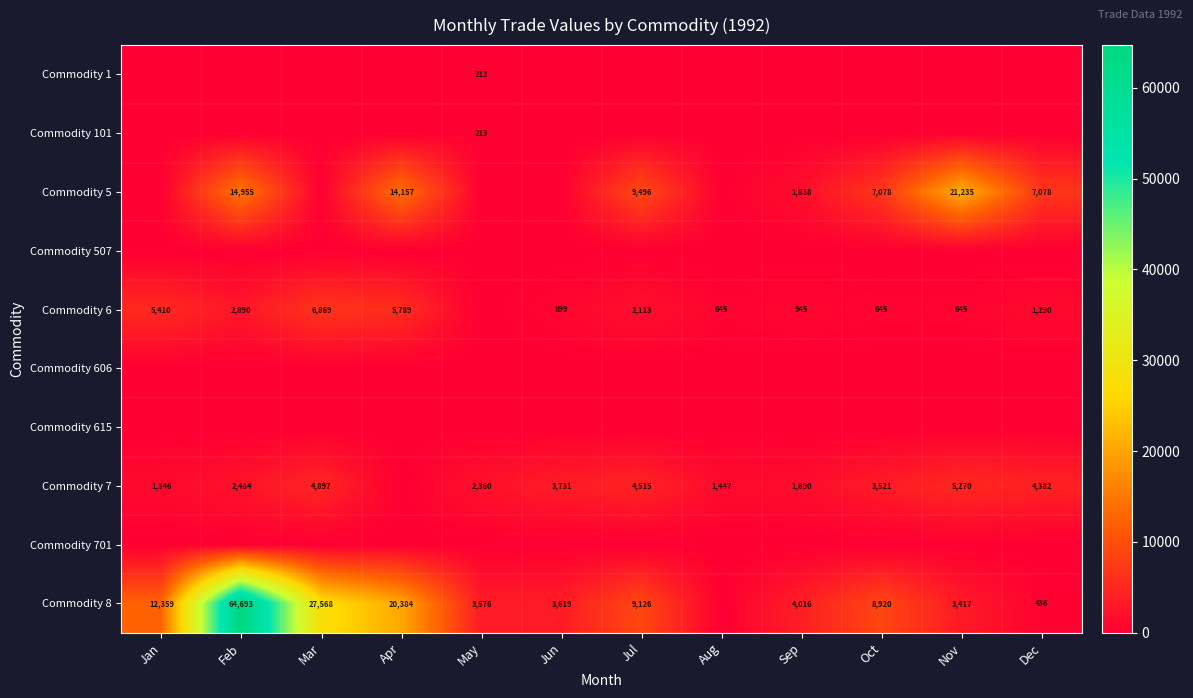

The value of Commodity 5 at Sep is 1838. True or false?

True